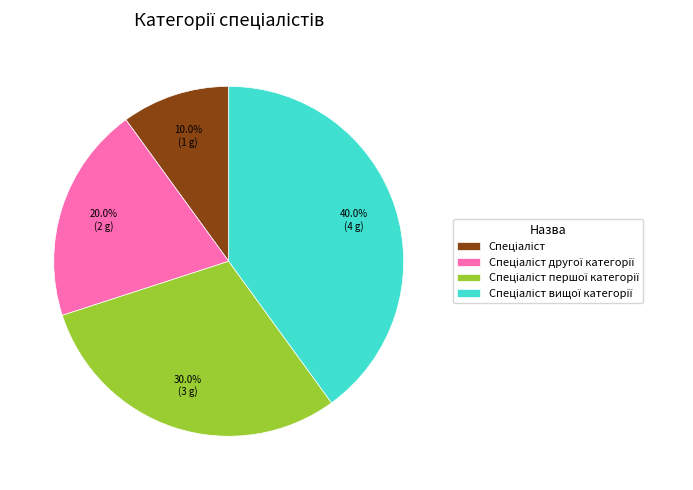

Does any single category account for the majority?

No